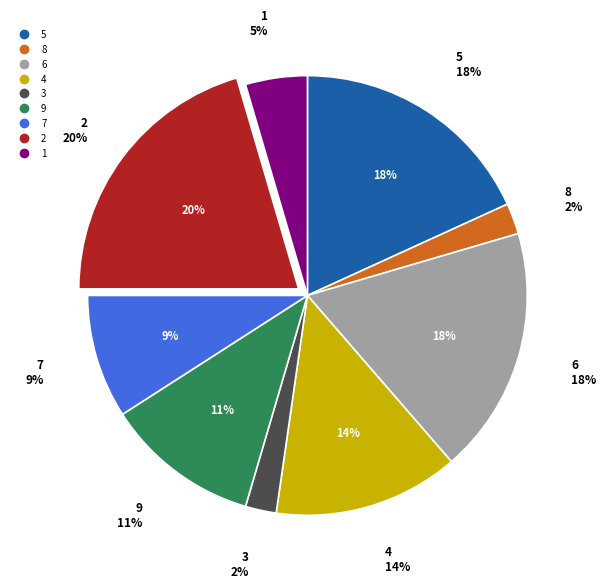

To the nearest percent, what percentage of the pie is 6?

18%